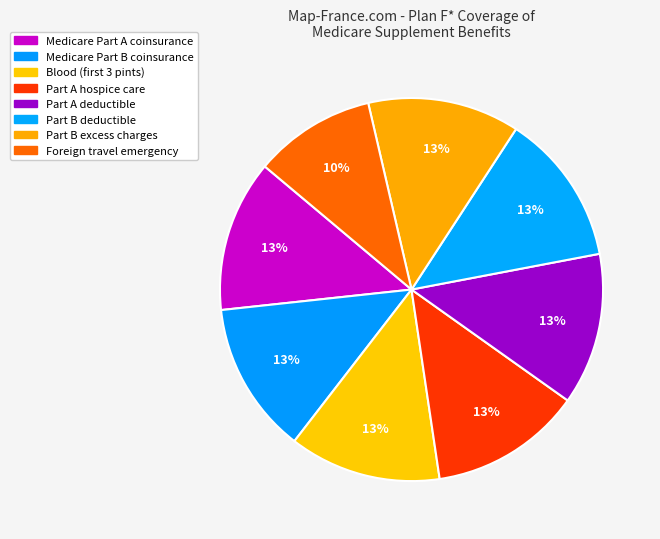

Does Foreign travel emergency represent more than half of the total?

No